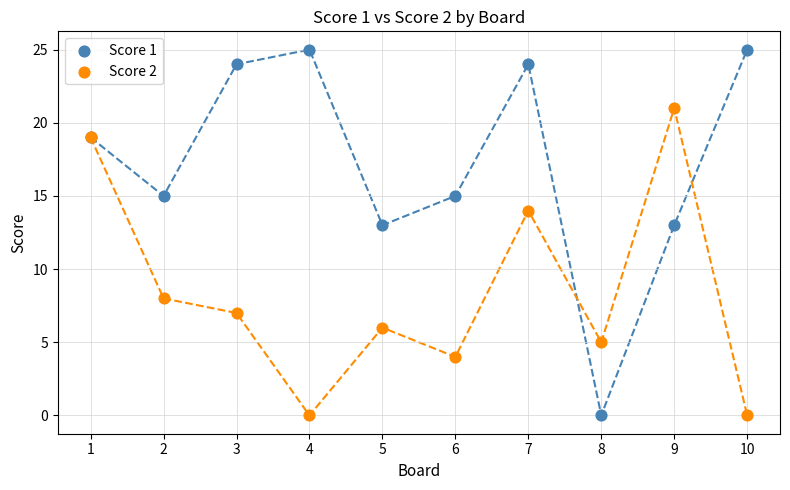

What is the X range (max minus min) for the scatter plot?

9